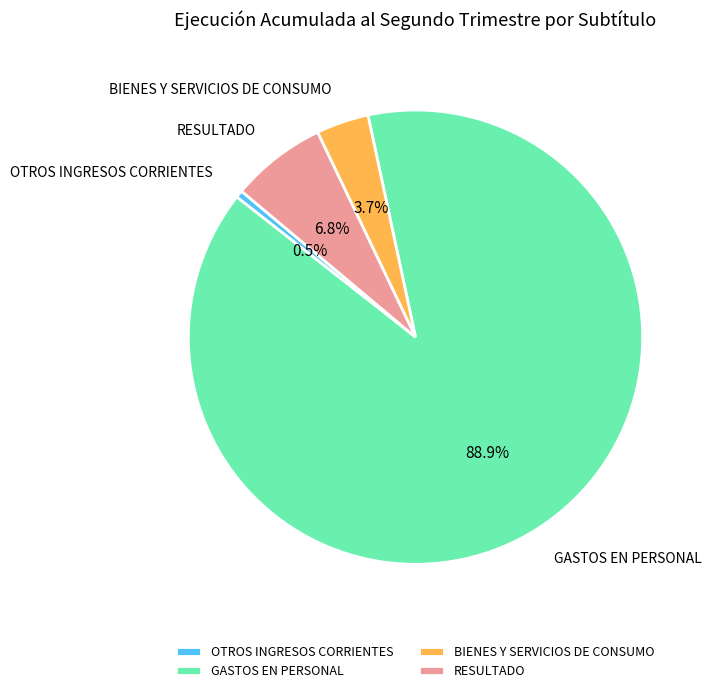

What is the smallest slice in the pie chart?

OTROS INGRESOS CORRIENTES